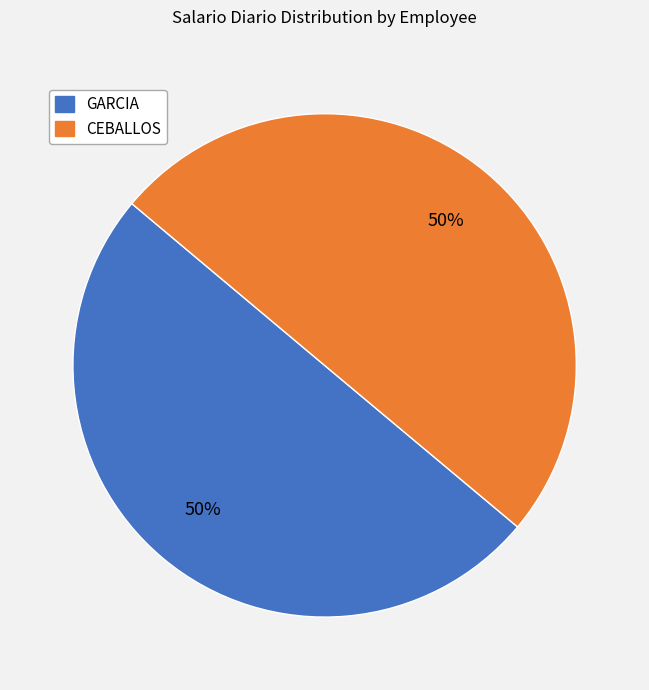

Do CEBALLOS and GARCIA together represent more than half of the pie?

Yes